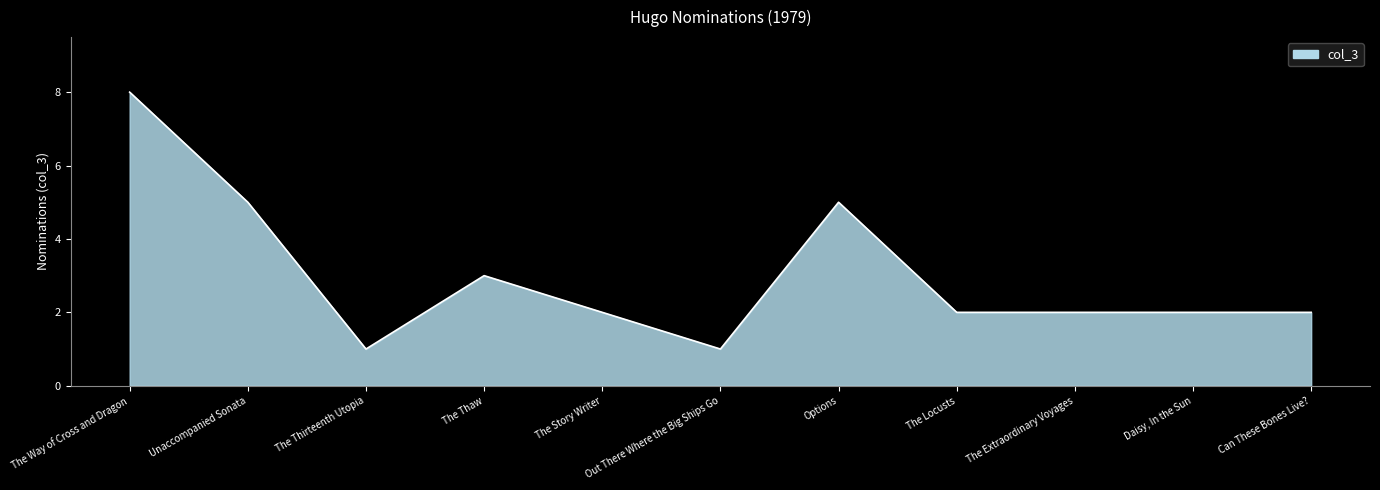

Reading left to right, extract all data points from this chart.

The Way of Cross and Dragon=8	Unaccompanied Sonata=5	The Thirteenth Utopia=1	The Thaw=3	The Story Writer=2	Out There Where the Big Ships Go=1	Options=5	The Locusts=2	The Extraordinary Voyages=2	Daisy, In the Sun=2	Can These Bones Live?=2